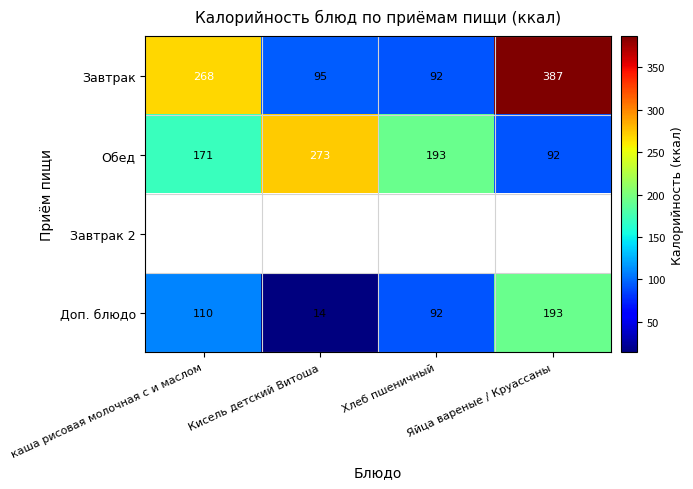

What is the difference between the maximum and minimum values in the Завтрак series?

295